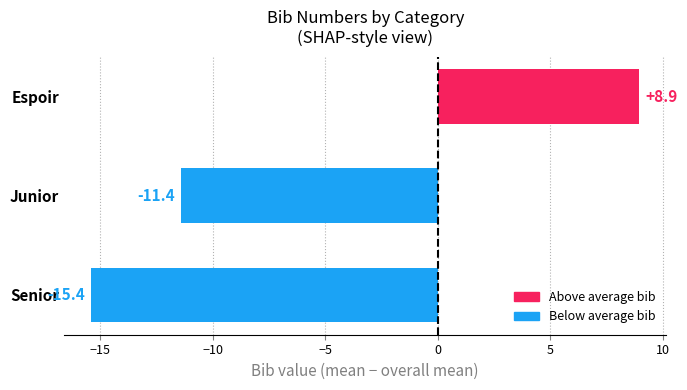

How many data points does each series have?

3